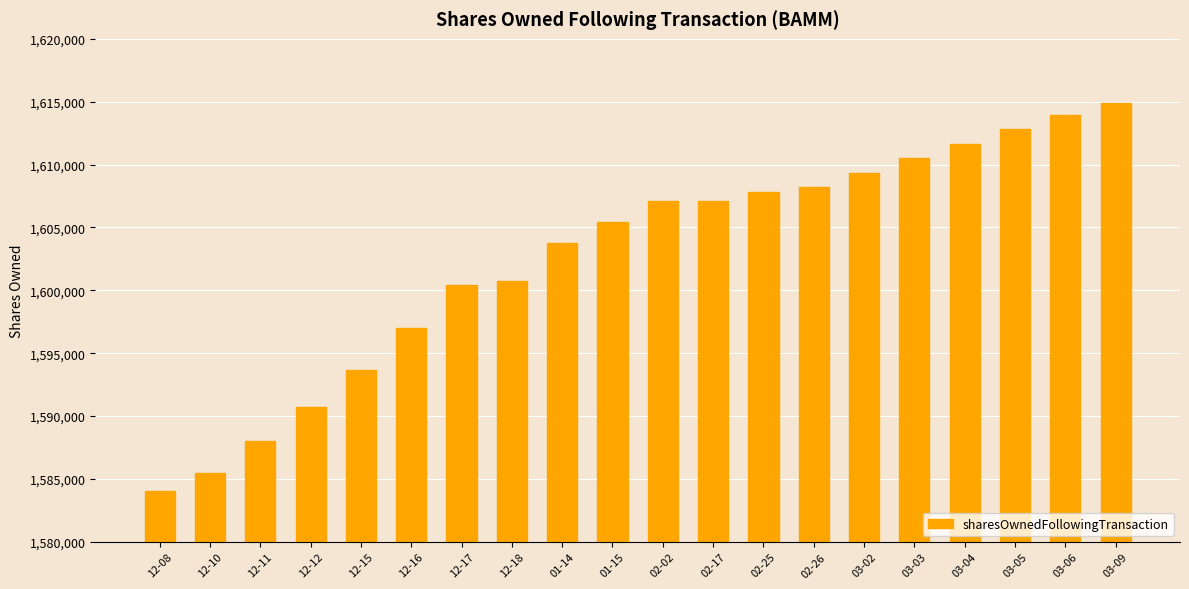

What value does the data have at 03-04, to the nearest 50?

1611650